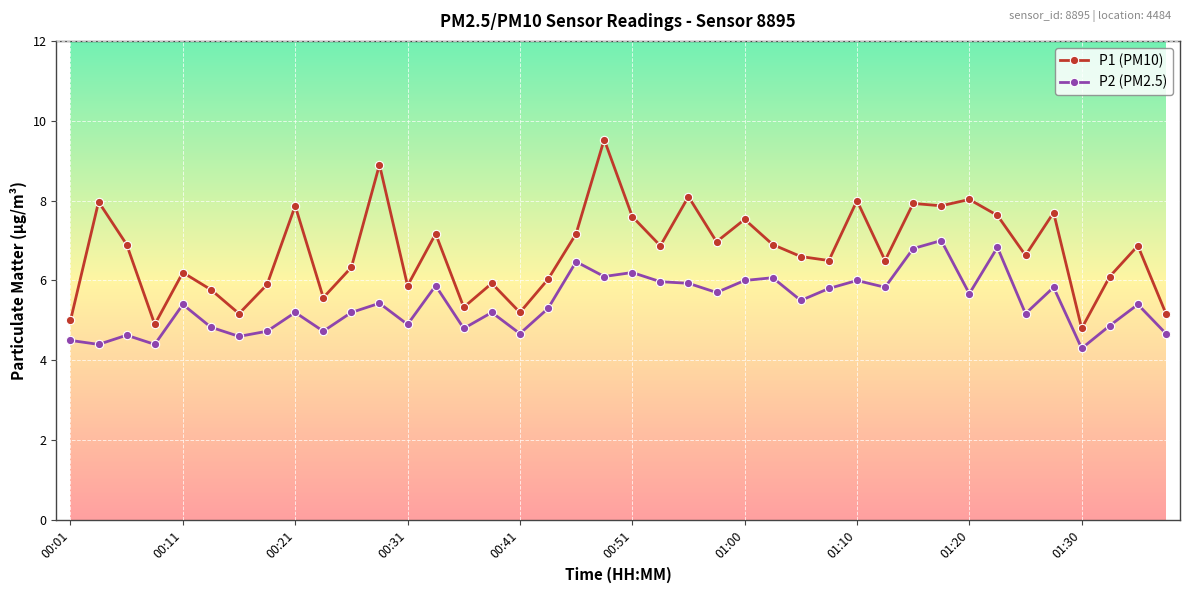

List the series in order of their overall mean, highest first.

P1 (PM10), P2 (PM2.5)